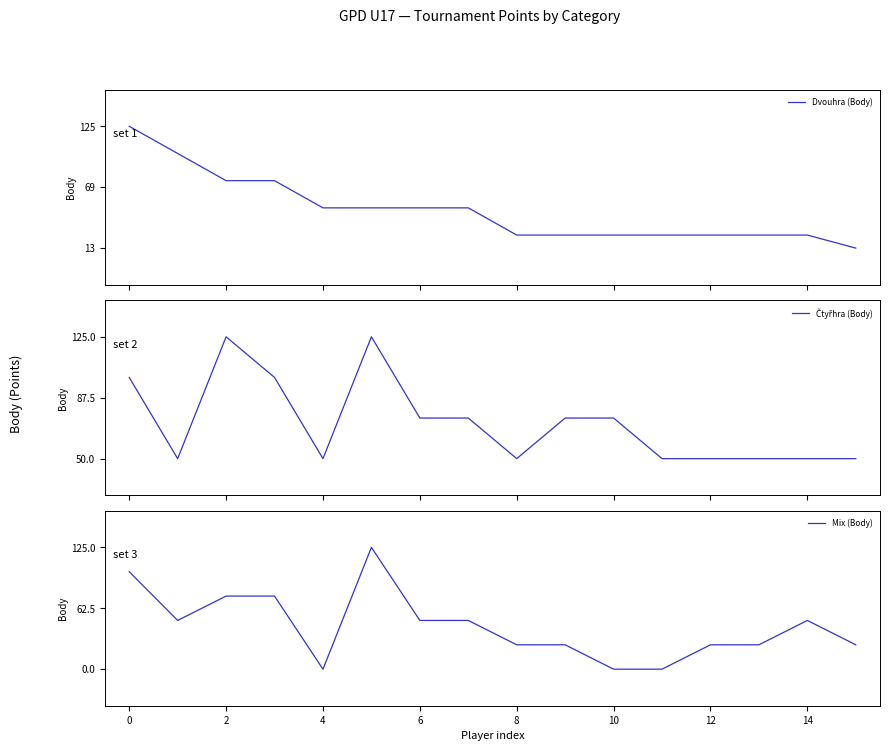

How many times do Mix (Body) and Dvouhra (Body) cross each other?

1